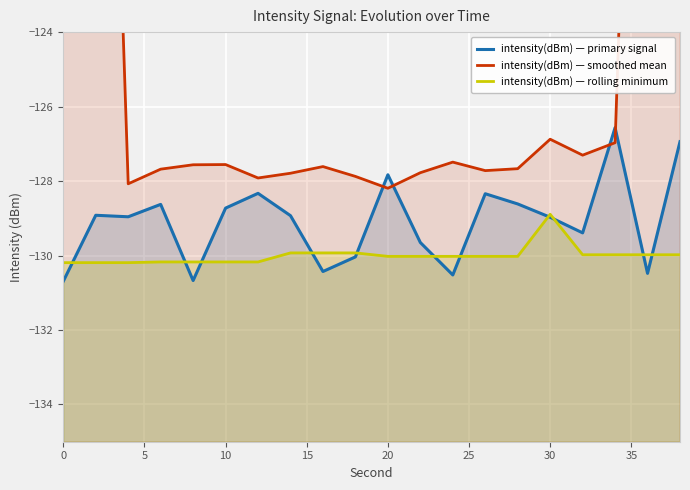

Is the value of intensity(dBm) — rolling minimum at 15 greater than the value of intensity(dBm) — primary signal at 15?

No